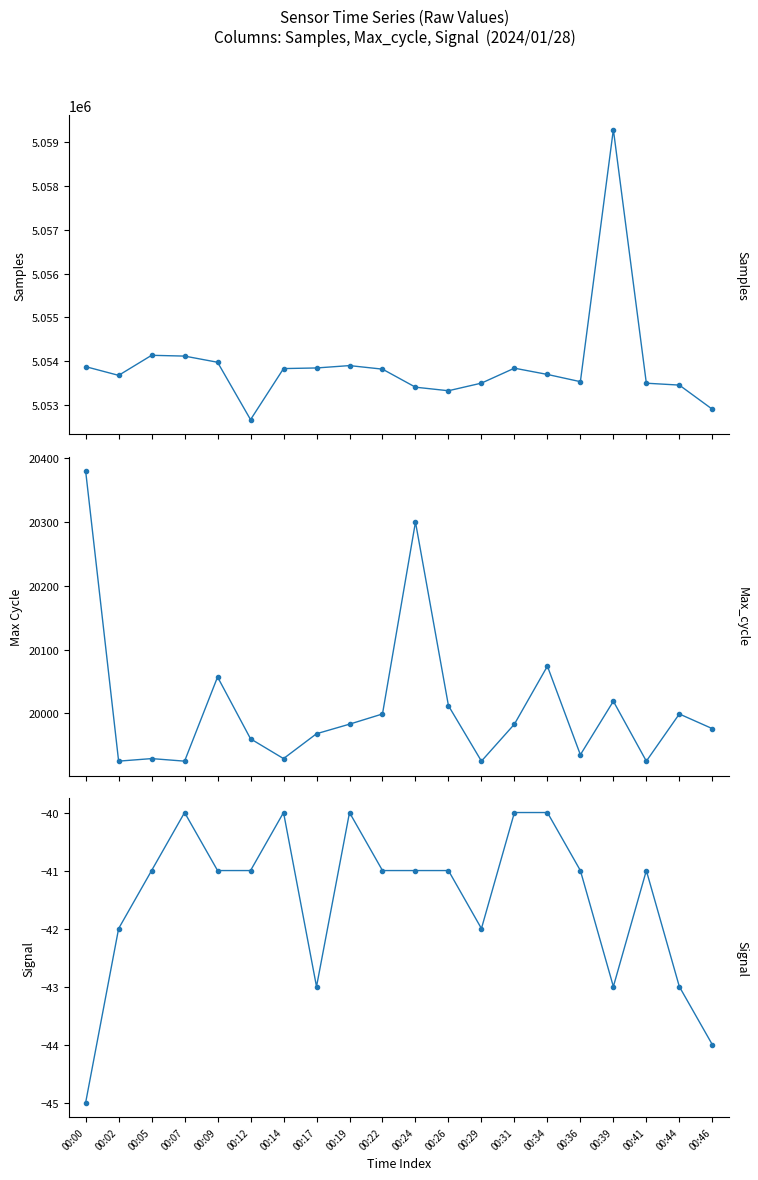

How many Signal values are between -42 and -40?

15